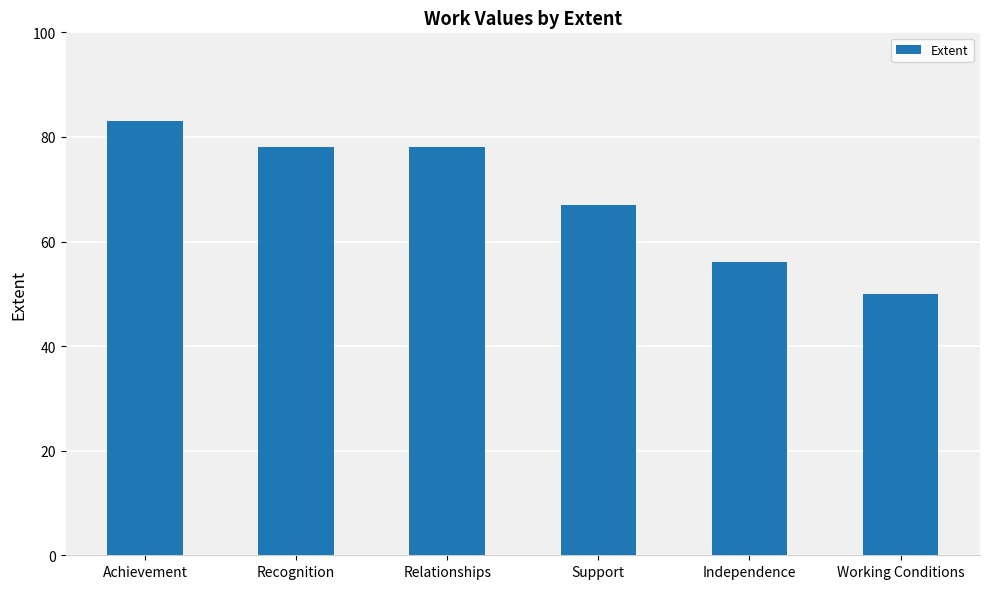

At which category does the chart reach its peak across all series?

Achievement